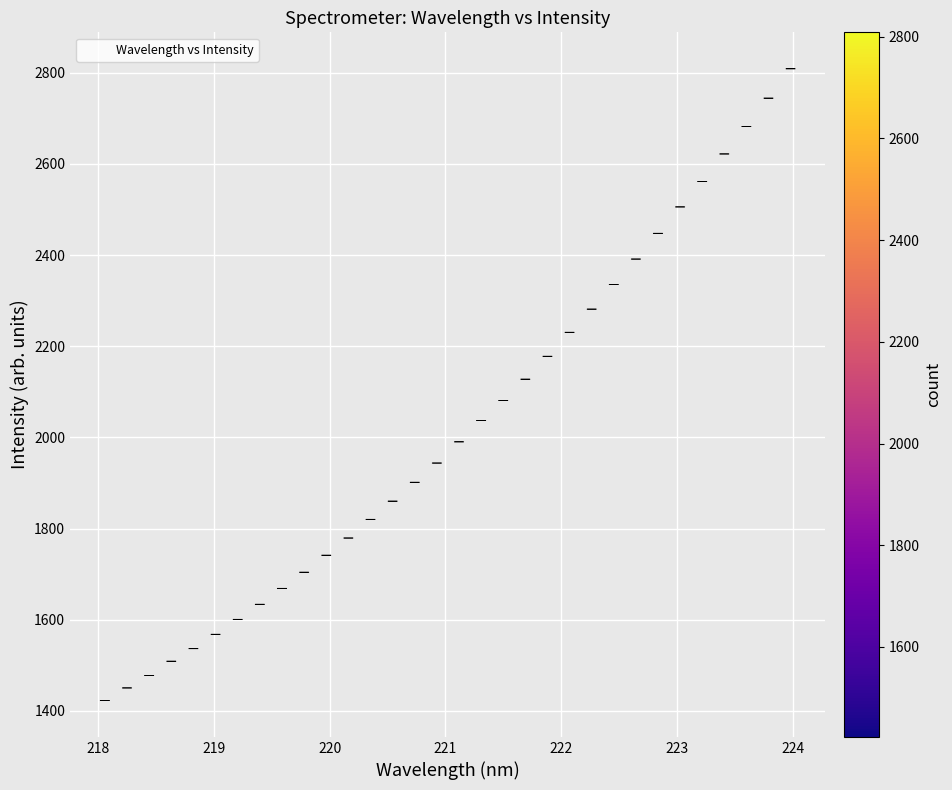

What is the range of Y values (max minus min)?

1385.2